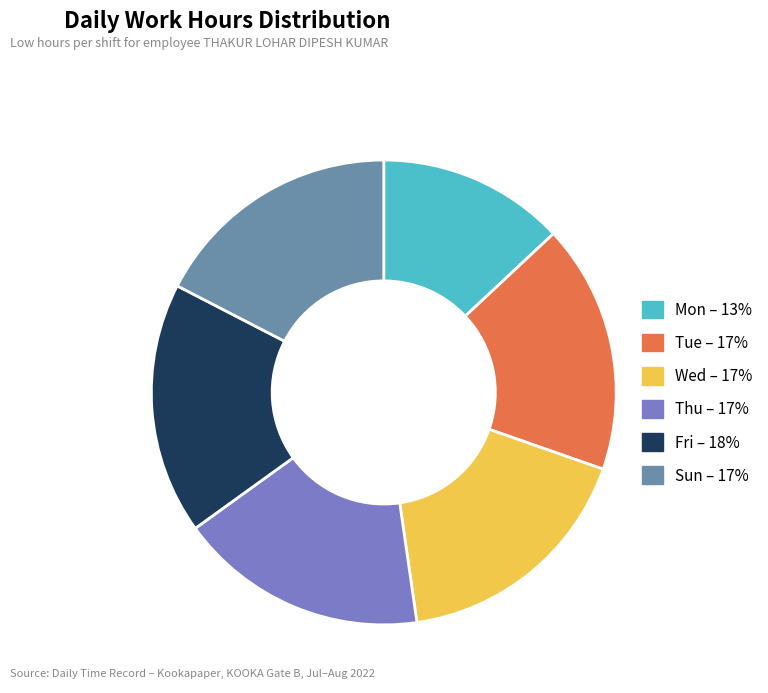

Is there a majority slice in this chart?

No